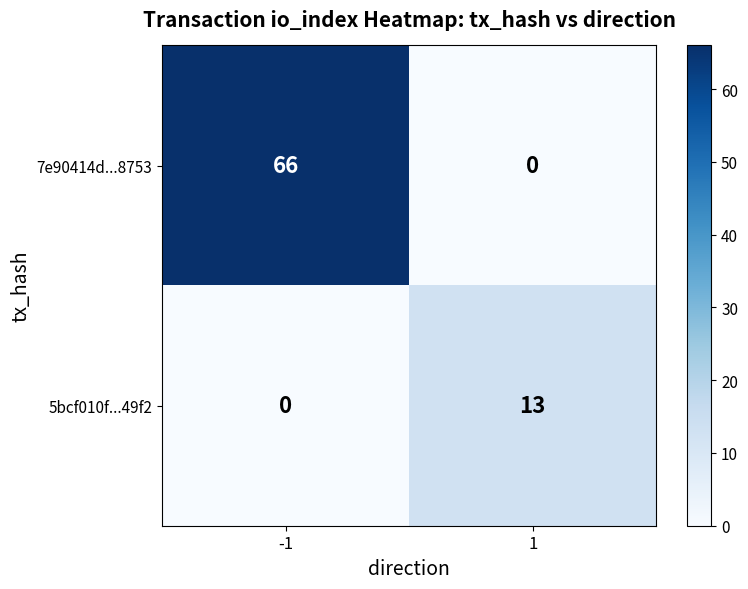

Reading left to right, list all the values displayed in this chart.

7e90414d...8753: -1=66	1=0
5bcf010f...49f2: -1=0	1=13